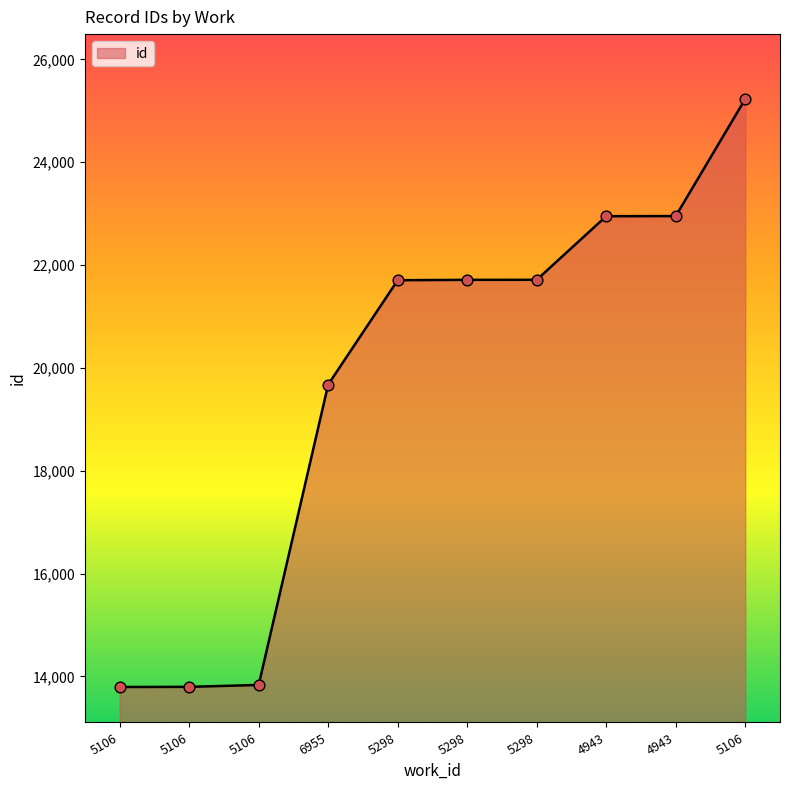

How many lines are shown in the chart?

1